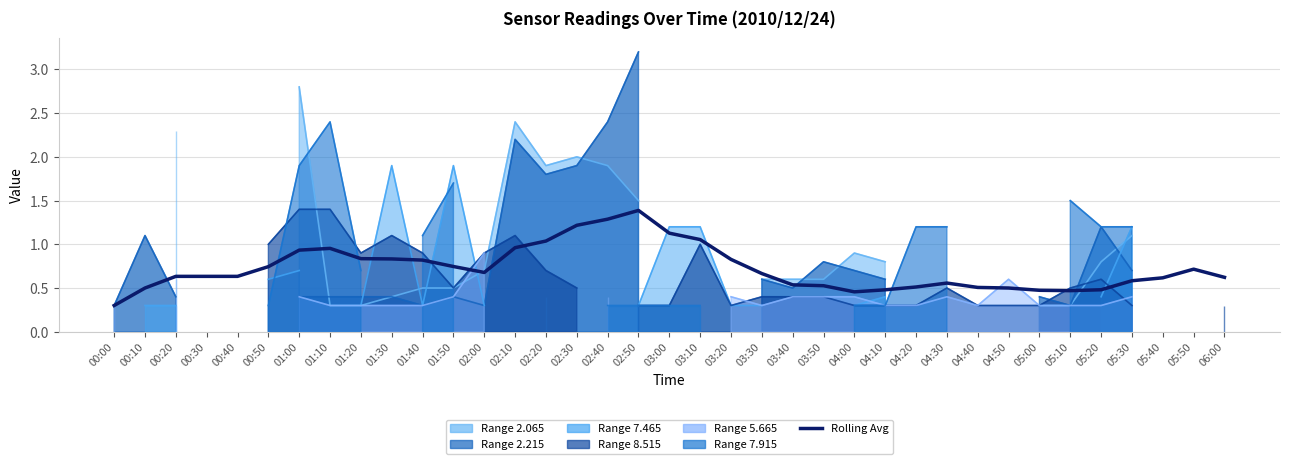

Reading left to right, transcribe all the data shown in this chart.

00:00=0.3	00:10=0.5	00:20=0.6	00:30=0.6	00:40=0.6	00:50=0.7	01:00=0.9	01:10=1.0	01:20=0.8	01:30=0.8	01:40=0.8	01:50=0.7	02:00=0.7	02:10=1.0	02:20=1.0	02:30=1.2	02:40=1.3	02:50=1.4	03:00=1.1	03:10=1.1	03:20=0.8	03:30=0.7	03:40=0.5	03:50=0.5	04:00=0.5	04:10=0.5	04:20=0.5	04:30=0.6	04:40=0.5	04:50=0.5	05:00=0.5	05:10=0.5	05:20=0.5	05:30=0.6	05:40=0.6	05:50=0.7	06:00=0.6